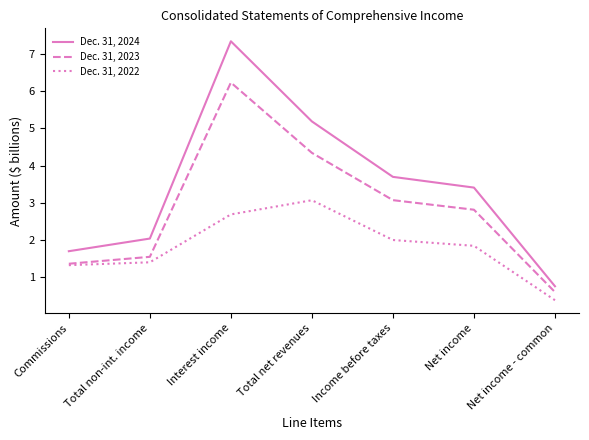

What are all the series names shown in the legend?

Dec. 31, 2024, Dec. 31, 2023, Dec. 31, 2022